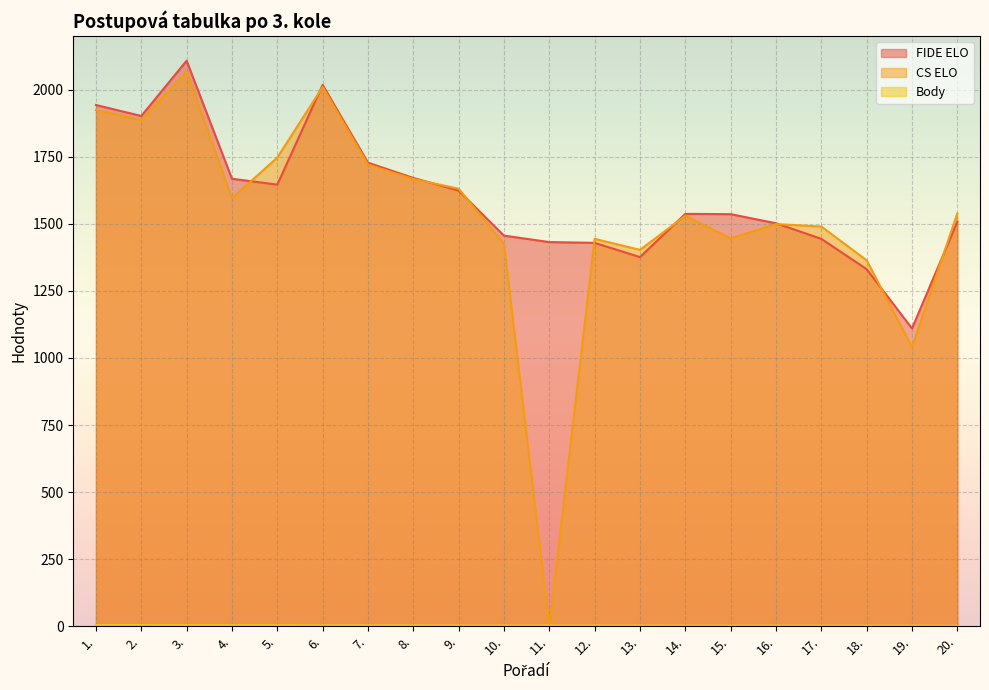

Reading right to left, list all the values displayed in this chart.

FIDE ELO: 1508.0	1110.0	1331.0	1444.0	1502.0	1536.0	1537.0	1376.0	1429.0	1432.0	1456.0	1624.0	1671.0	1728.0	2018.0	1646.0	1668.0	2108.0	1902.0	1943.0
CS ELO: 1539.0	1040.0	1364.0	1490.0	1499.0	1446.0	1530.0	1403.0	1444.0	0.0	1424.0	1631.0	1667.0	1721.0	2010.0	1747.0	1595.0	2067.0	1887.0	1924.0
Body: 2.0	2.5	2.5	2.5	2.5	2.5	2.5	3.0	3.0	3.0	3.0	3.0	3.5	3.5	3.5	4.0	4.0	4.0	4.5	4.5